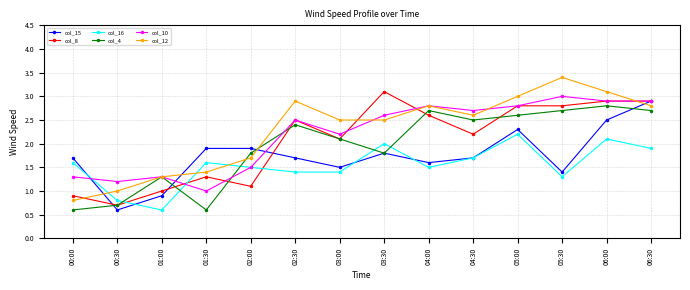

Rank the series by their maximum value, from lowest to highest.

col_16, col_4, col_15, col_10, col_8, col_12